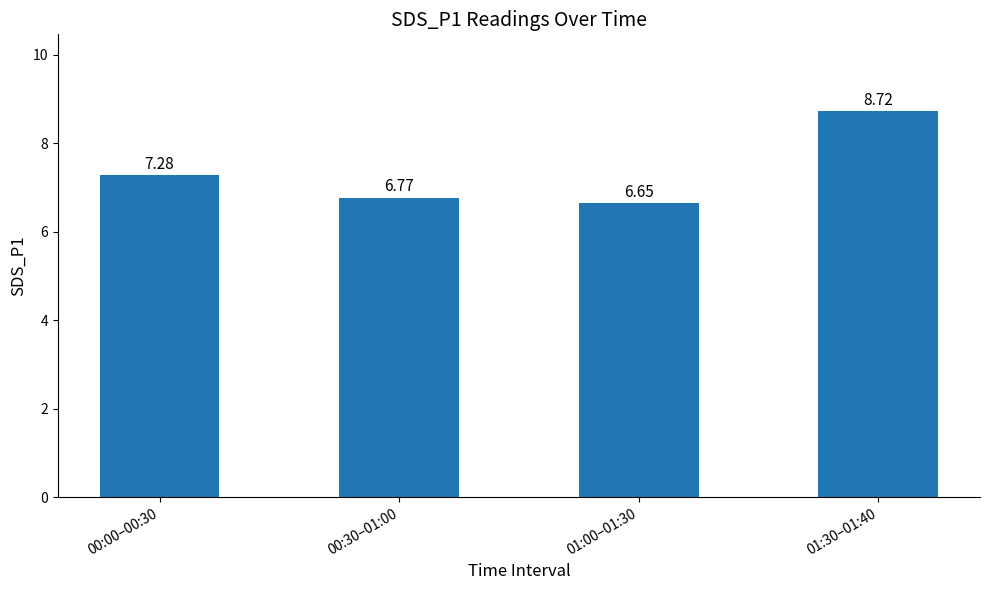

Between 00:00–00:30 and 00:30–01:00, which is larger?

00:00–00:30